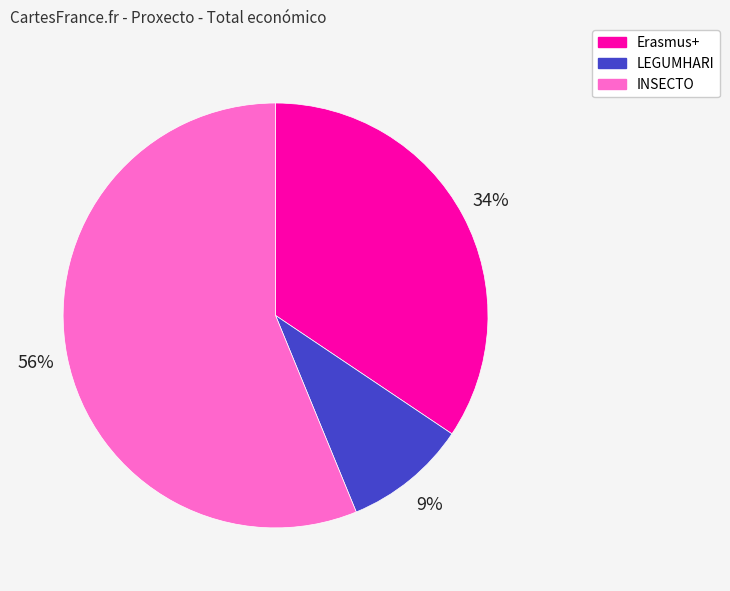

Does any single category account for the majority?

Yes